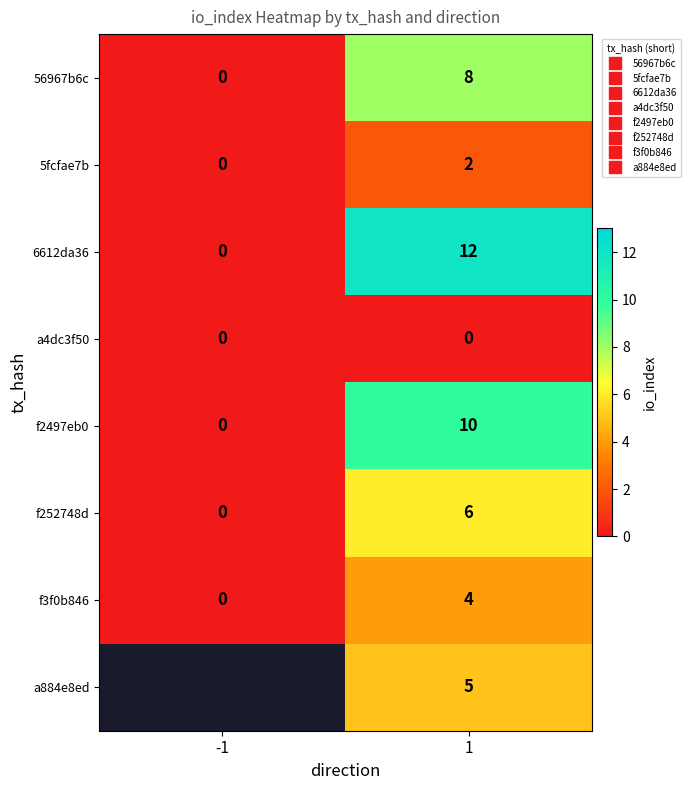

Which category has the lowest value in the f2497eb0 series?

-1